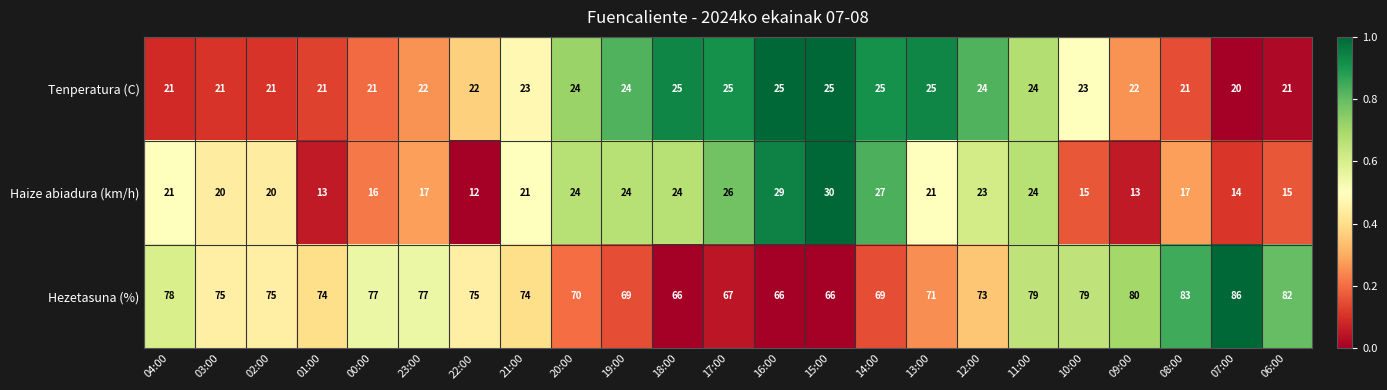

At which label does Hezetasuna (%) first exceed 75?

04:00